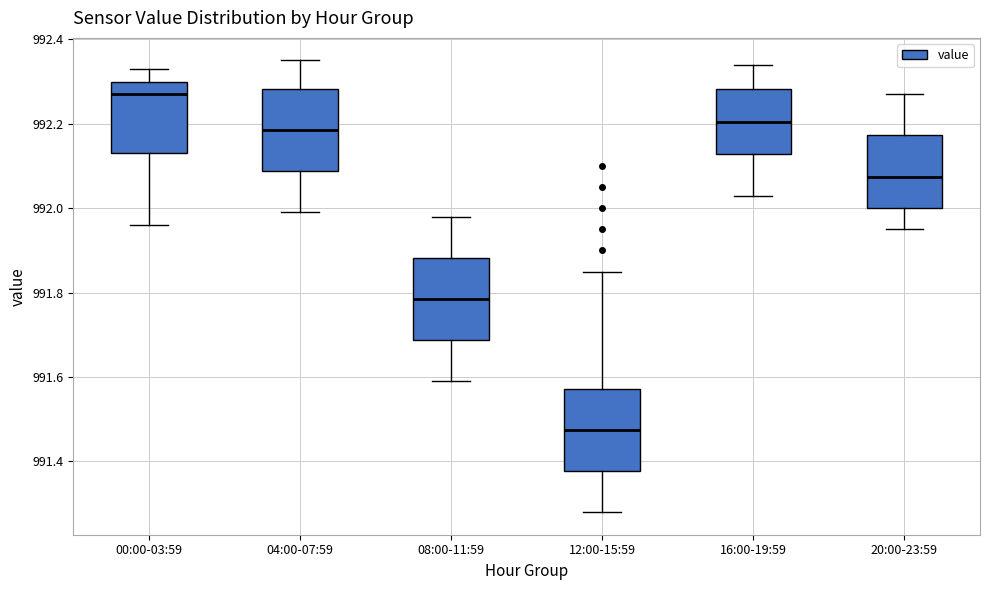

Reading left to right, read every box against the y-axis: the position of its median line, the range the box covers, and the ends of its whiskers. The values are not printed on the chart, so give them approximately, as read against the axis.

00:00-03:59: median 992.28, box 992.14 to 992.30, whiskers 991.96 to 992.34
04:00-07:59: median 992.18, box 992.08 to 992.28, whiskers 992.00 to 992.36
08:00-11:59: median 991.78, box 991.68 to 991.88, whiskers 991.60 to 991.98
12:00-15:59: median 991.48, box 991.38 to 991.58, whiskers 991.28 to 991.86
16:00-19:59: median 992.20, box 992.12 to 992.28, whiskers 992.04 to 992.34
20:00-23:59: median 992.08, box 992.00 to 992.18, whiskers 991.96 to 992.28